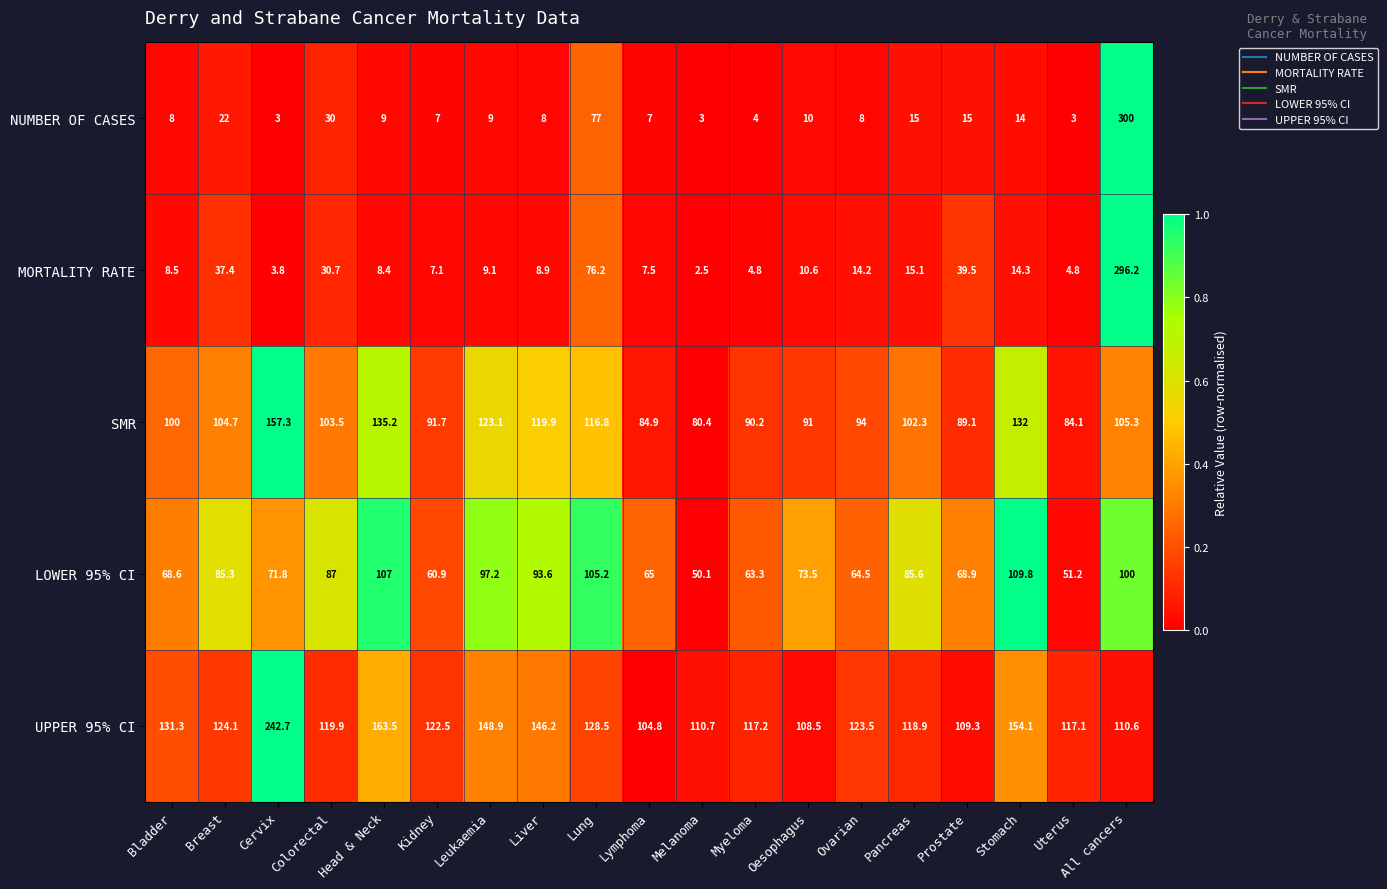

The value of NUMBER OF CASES at Ovarian is 11.3. True or false?

False